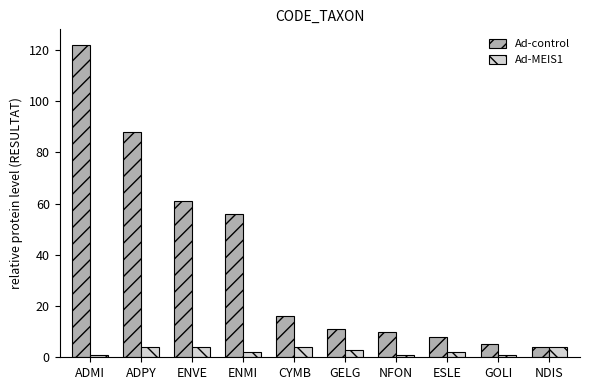

Reading left to right, what are all the values shown in this chart?

Ad-control: ADMI=122	ADPY=88	ENVE=61	ENMI=56	CYMB=16	GELG=11	NFON=10	ESLE=8	GOLI=5	NDIS=4
Ad-MEIS1: ADMI=1	ADPY=4	ENVE=4	ENMI=2	CYMB=4	GELG=3	NFON=1	ESLE=2	GOLI=1	NDIS=4